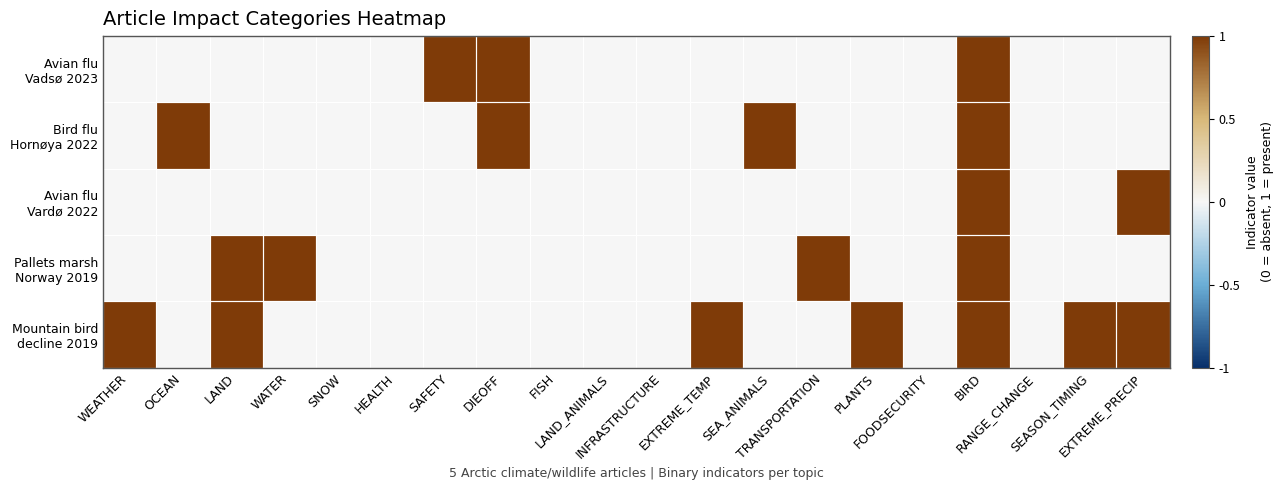

List the series in order of their peak value, lowest first.

Avian flu Vadsø 2023, Bird flu Hornøya 2022, Avian flu Vardø 2022, Pallets marsh Norway 2019, Mountain bird decline 2019